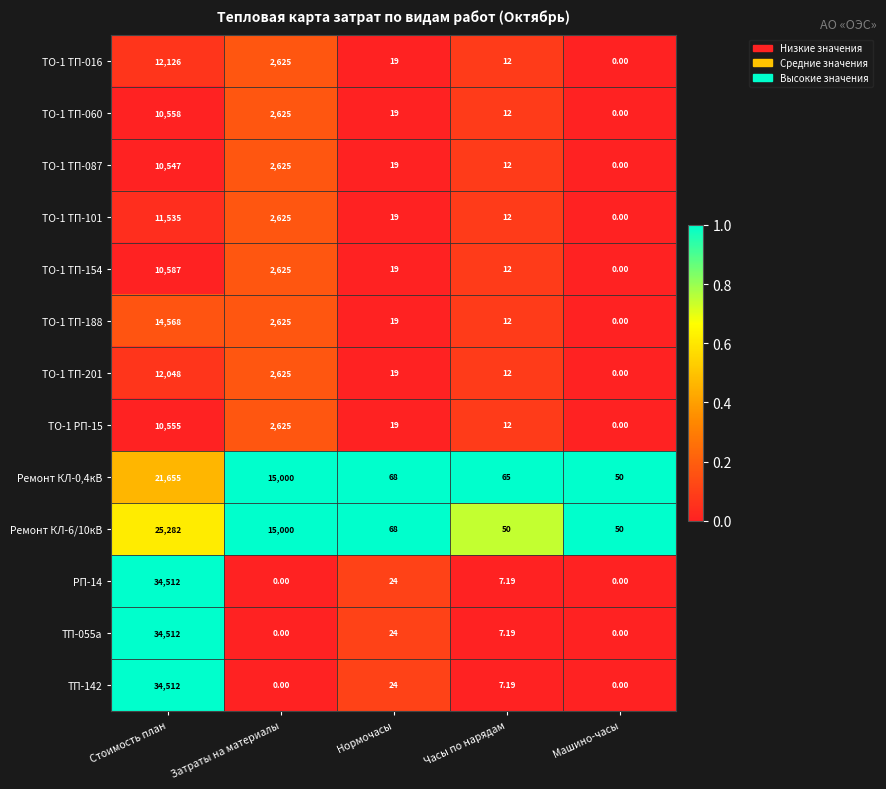

At which category does the chart reach its peak across all series?

Стоимость план